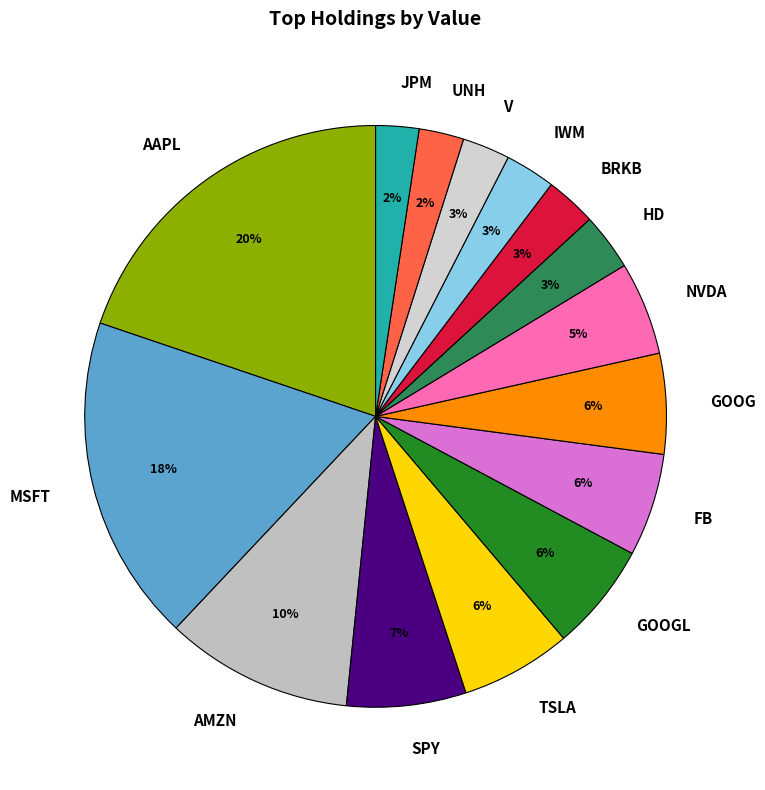

Does any single category account for the majority?

No